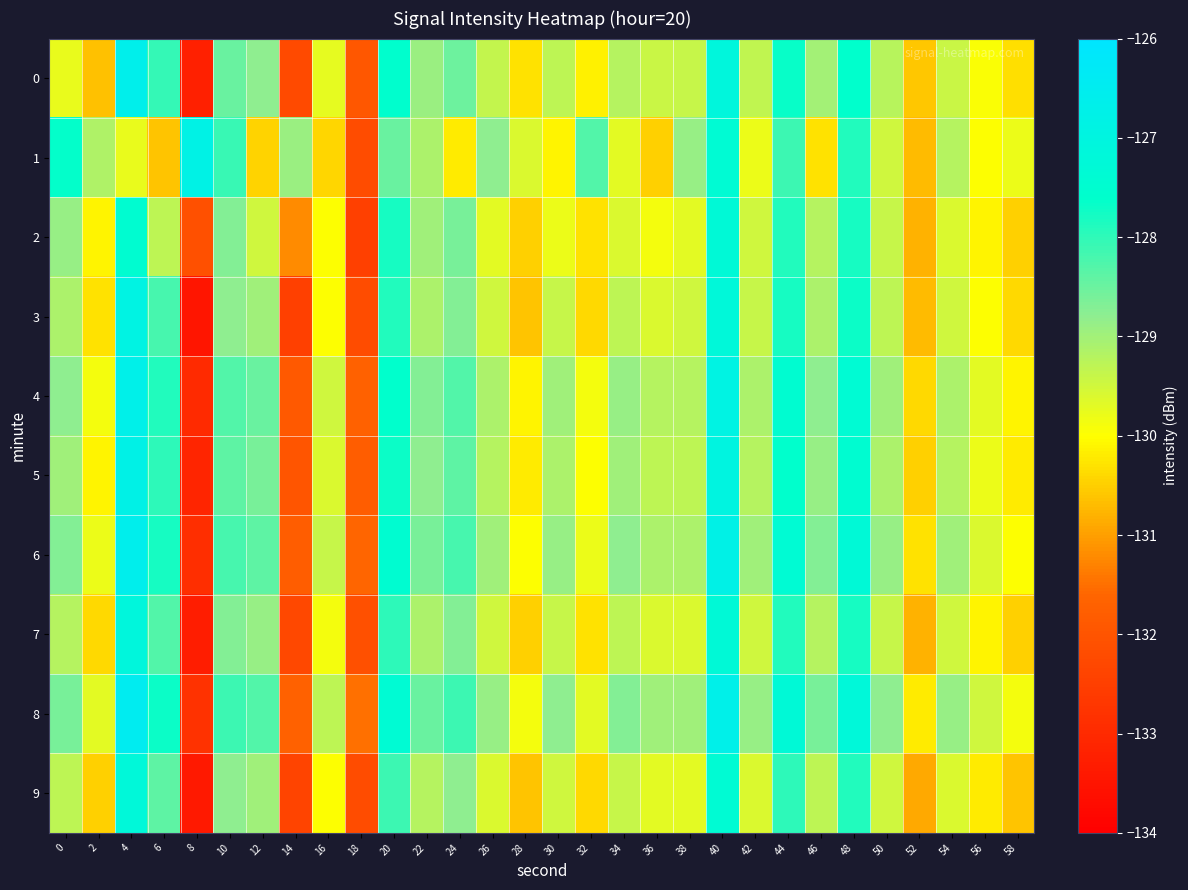

At which category is the sum across all series the highest?

40